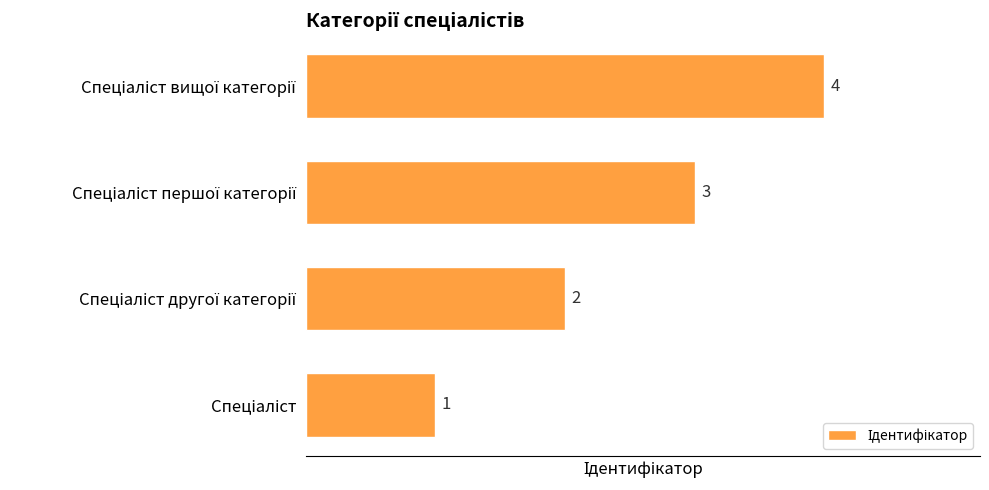

What is the maximum value shown in the chart?

4